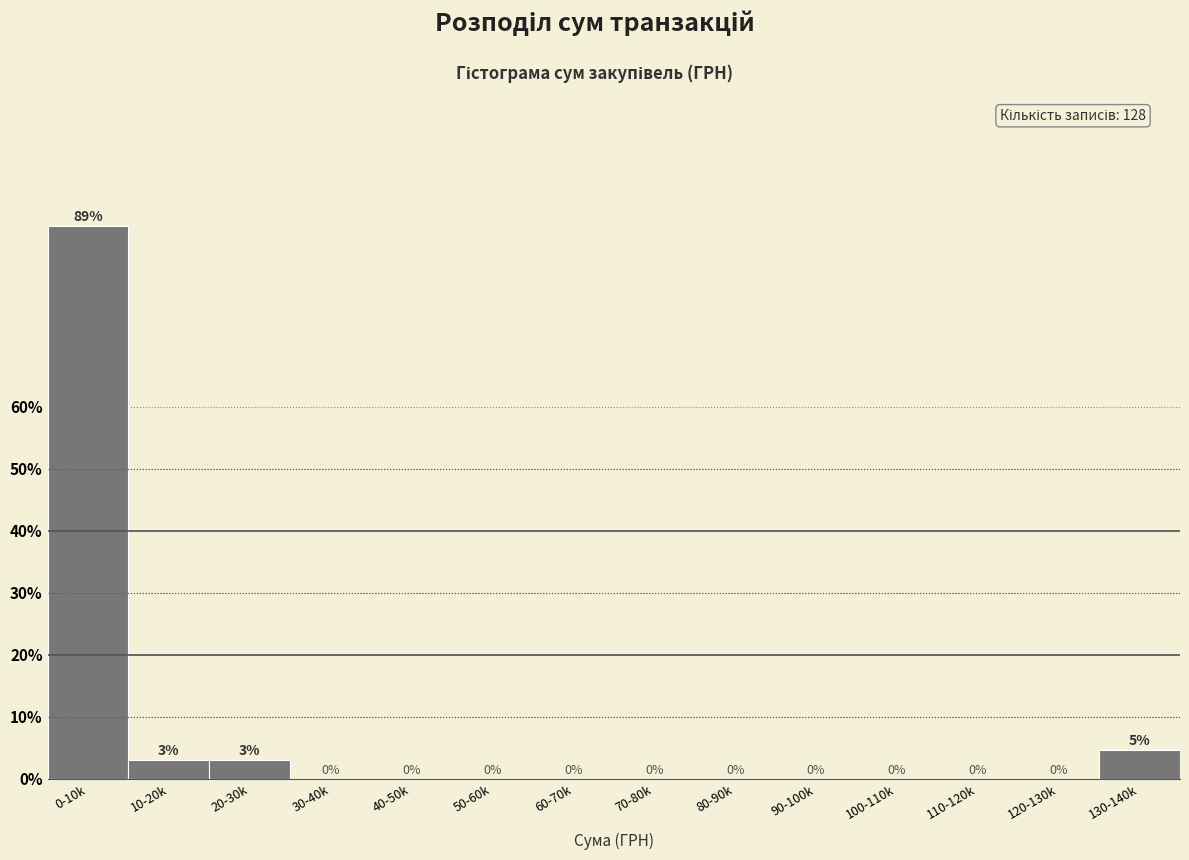

At which label is the value closest to 44?

130-140k